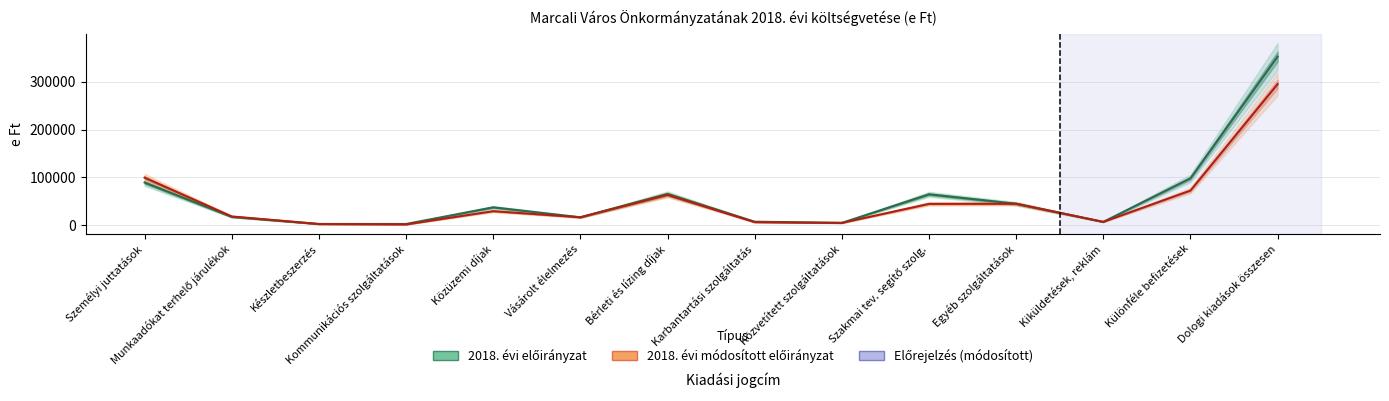

How many data points in 2018. évi módosított előirányzat are less than 29500?

7